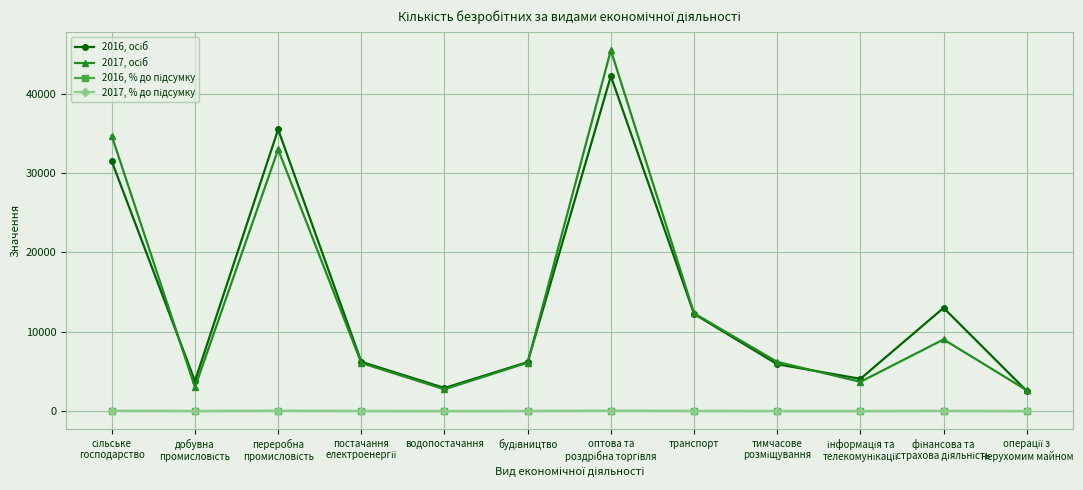

How many categories are shown in the chart?

12